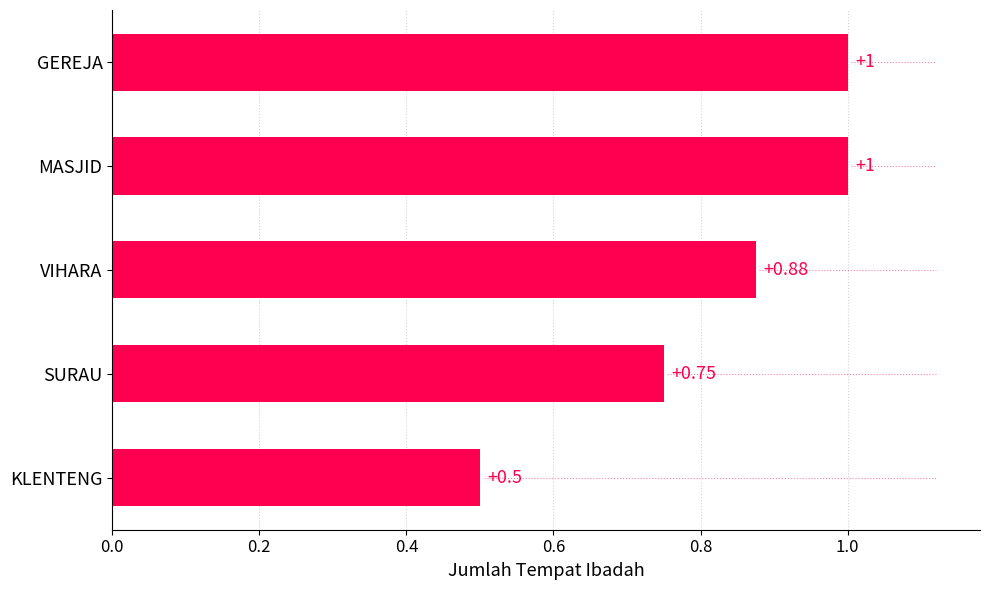

Which has a higher value, KLENTENG or GEREJA?

GEREJA